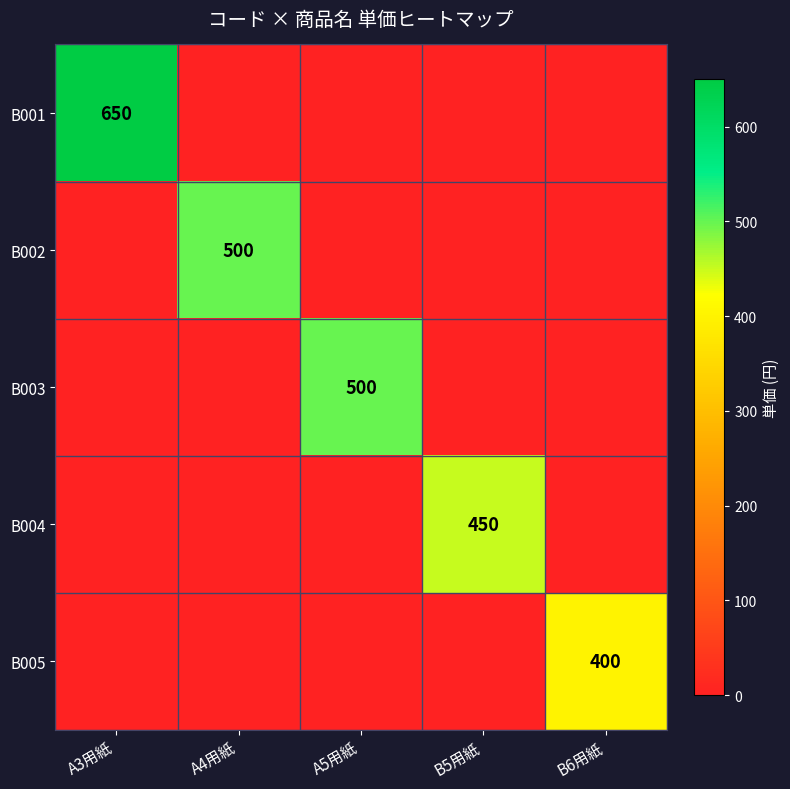

Which series has the largest range (max minus min)?

B001